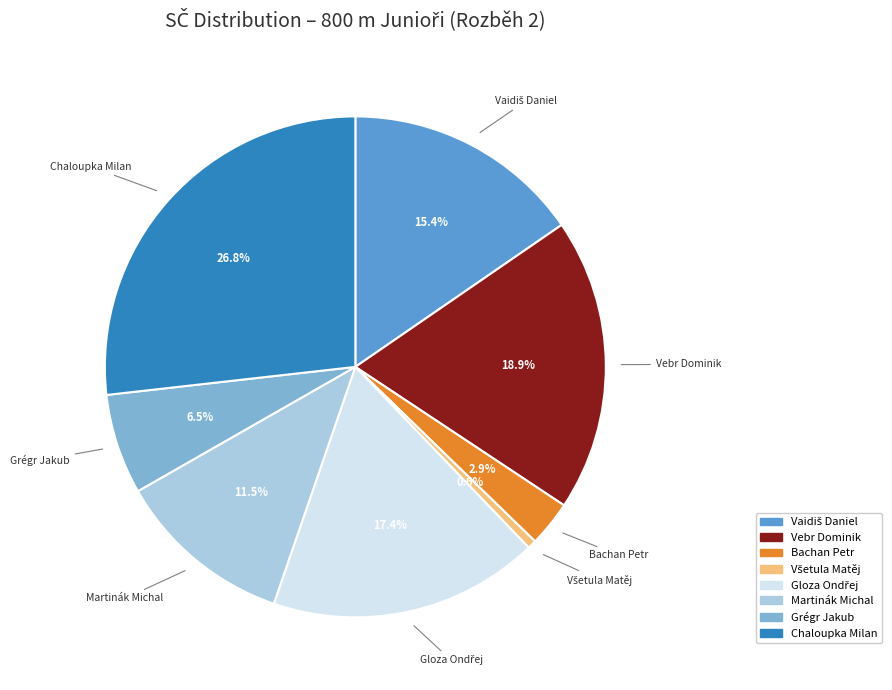

How many segments does this pie chart have?

8